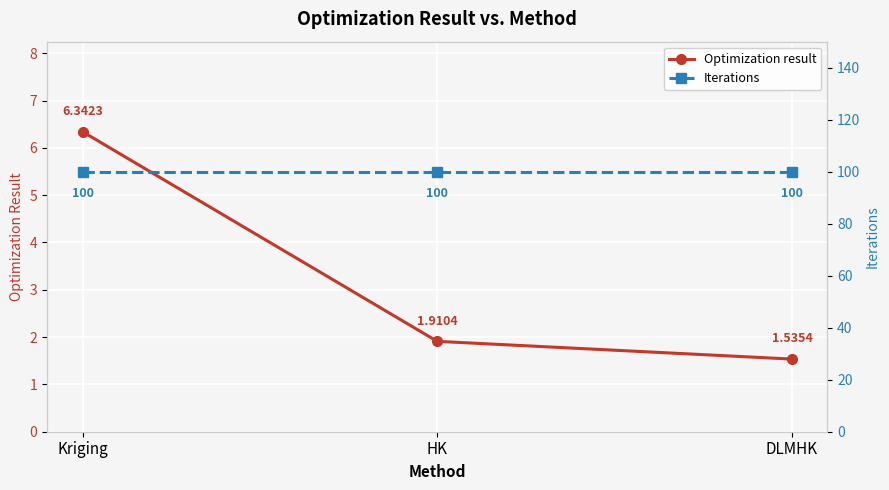

What is the label of the 2nd point from the left?

HK